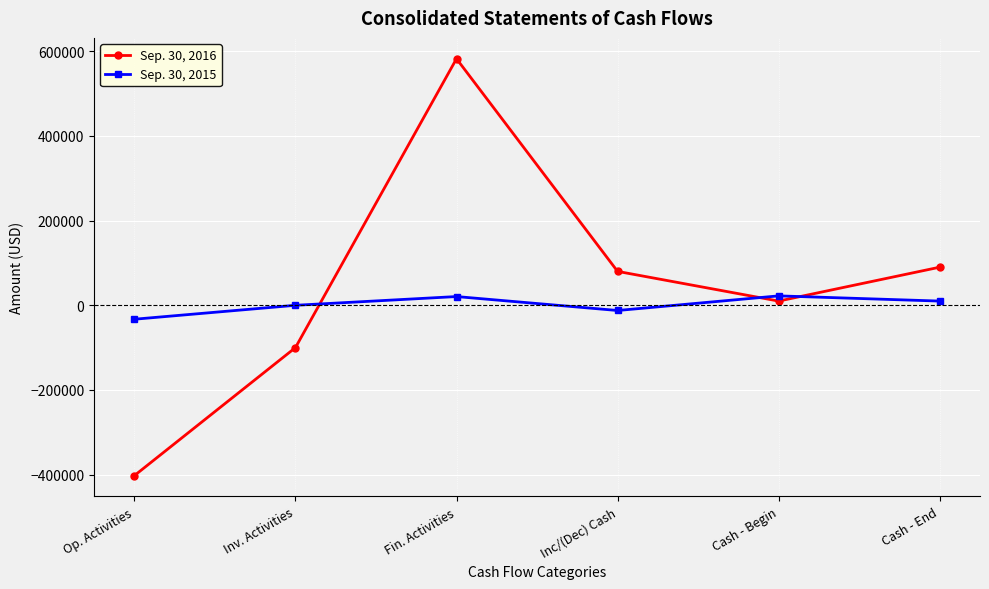

What is the average value of the Sep. 30, 2016 series?

43362